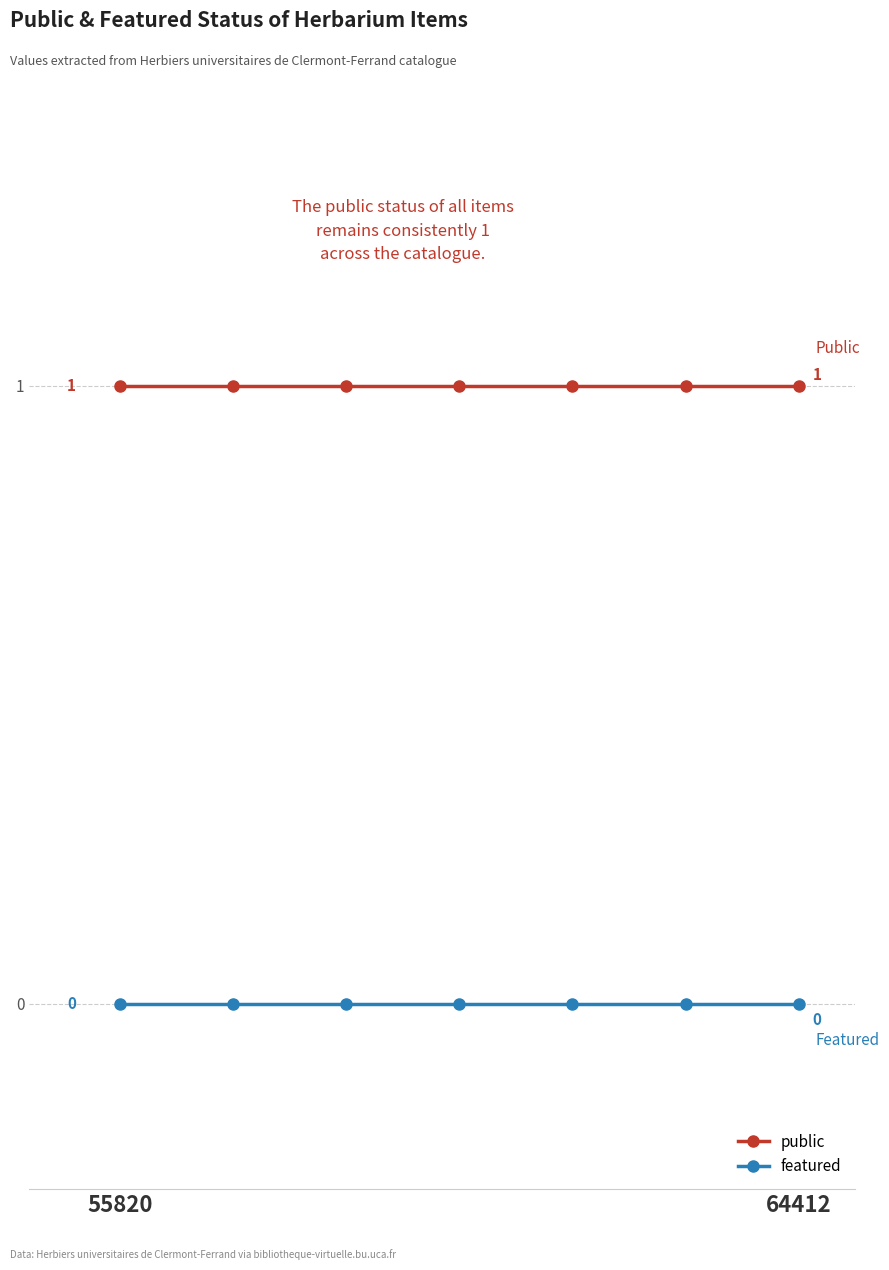

List the series in order of their overall mean, lowest first.

featured, public